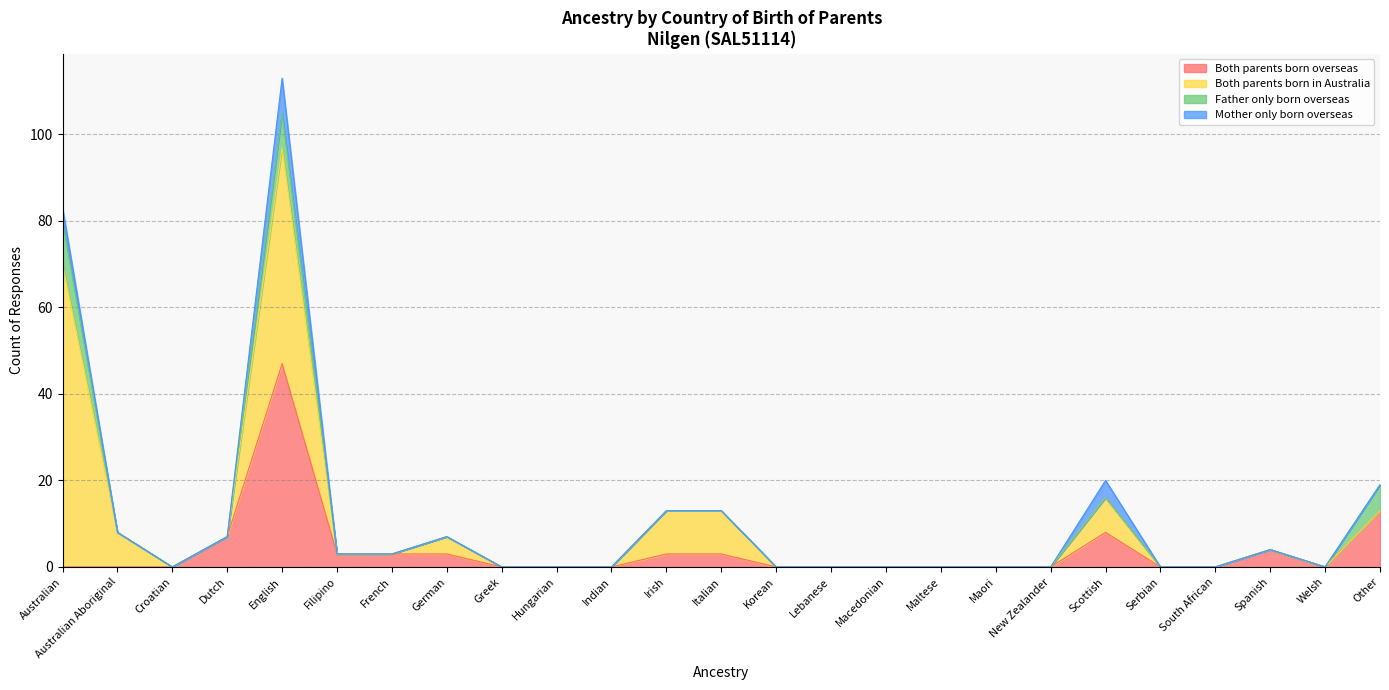

At which category is the sum across all series the highest?

English